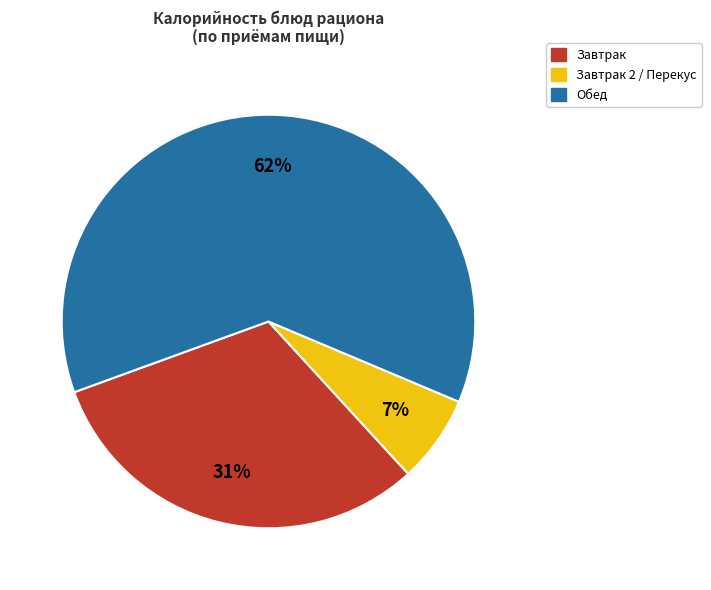

Does any single category account for the majority?

Yes